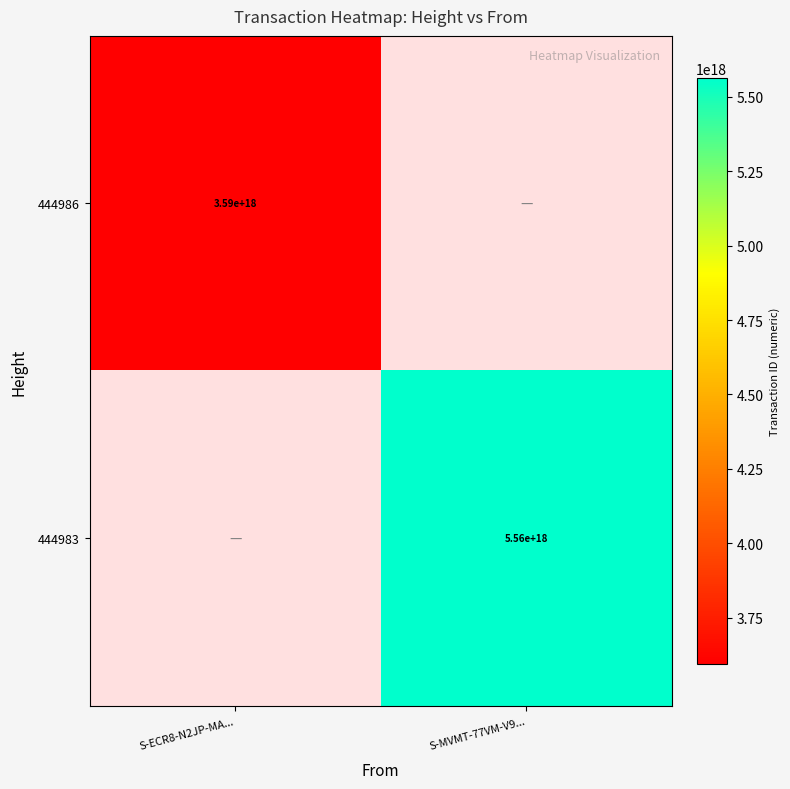

Is the value of 444986 at S-ECR8-N2JP-MA... greater than the value of 444983 at S-MVMT-77VM-V9...?

No